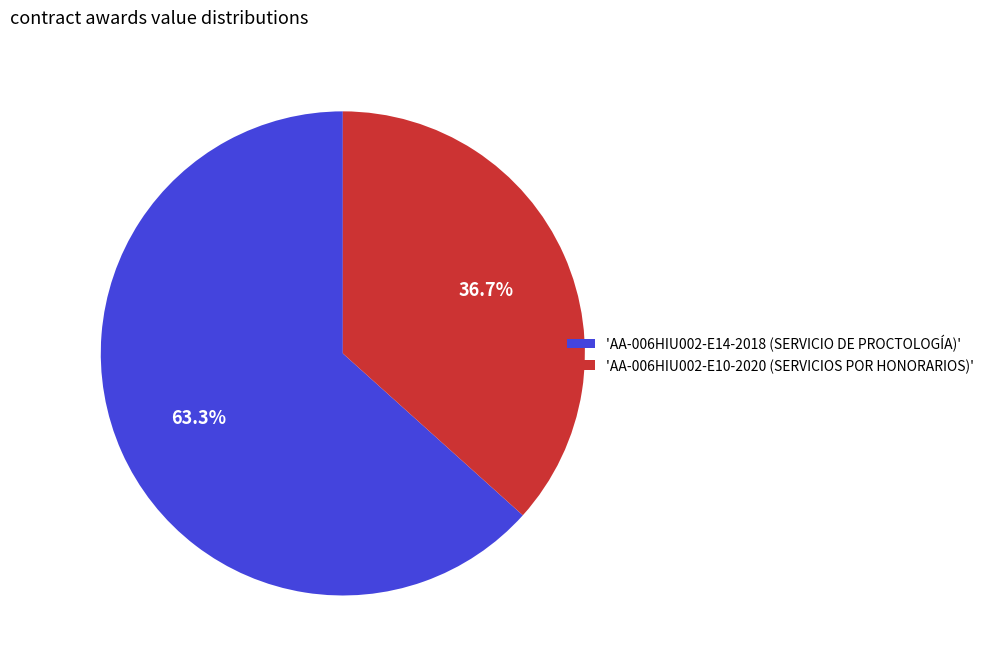

Does any single category account for the majority?

Yes